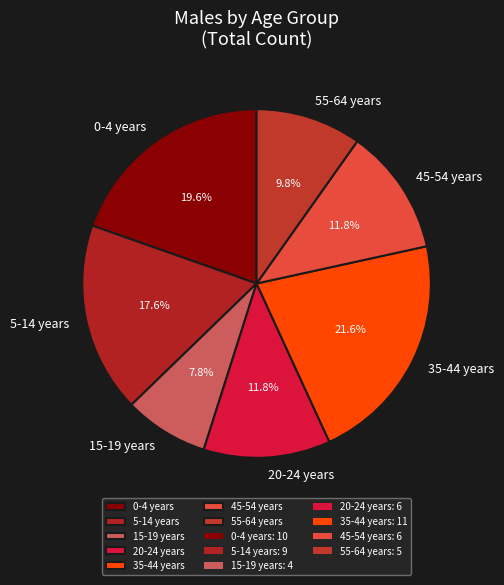

What percentage is NOT represented by 5-14 years?

82.4%